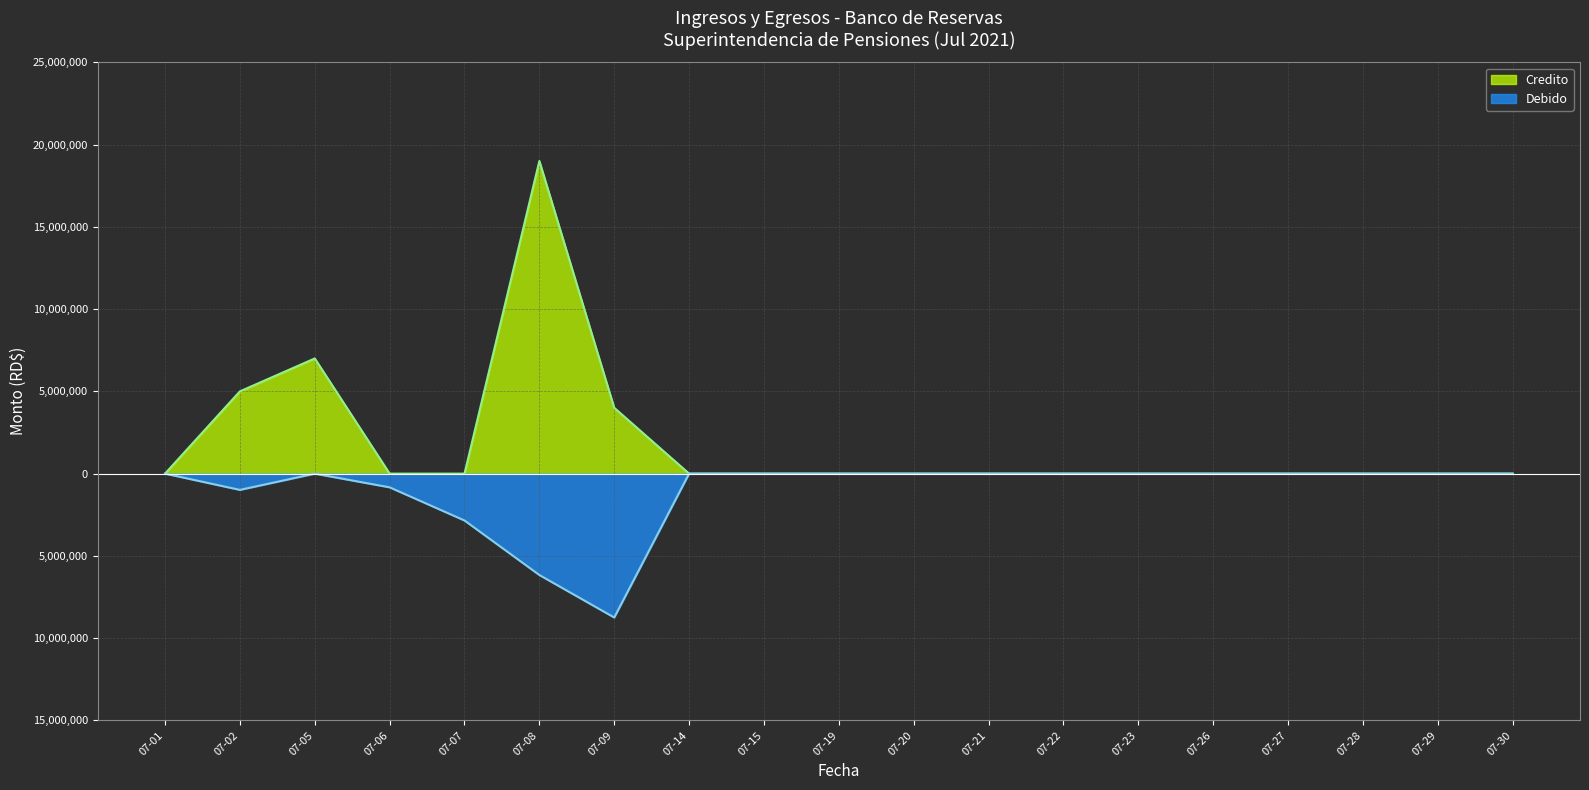

Which has a higher value, 07-26 or 07-28?

07-26